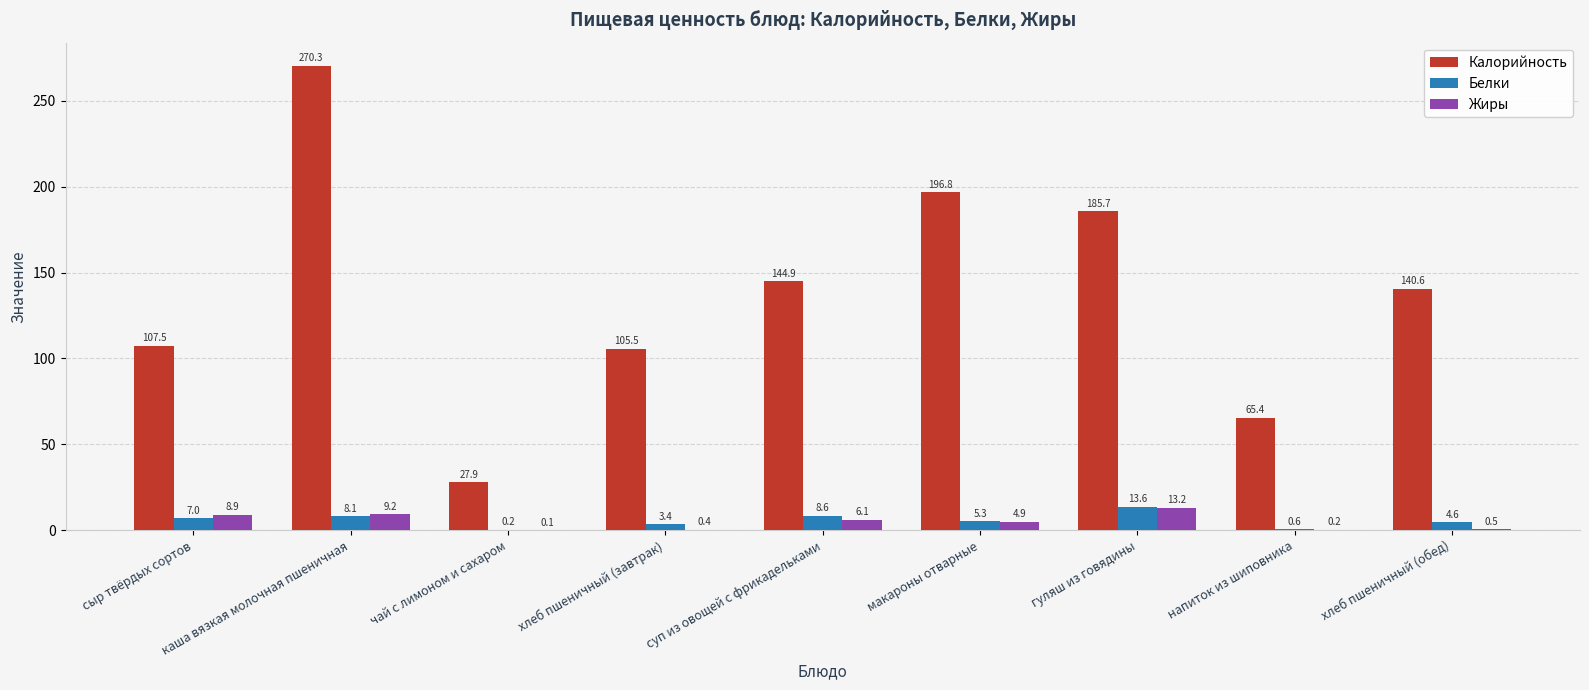

What is the sum of the Калорийность values at напиток из шиповника and хлеб пшеничный (завтрак)?

170.9